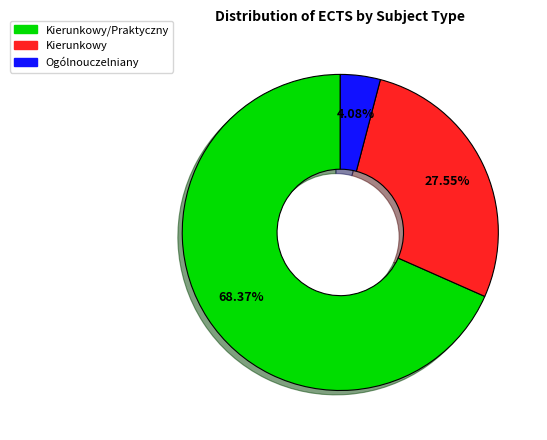

To the nearest percent, what is the average slice percentage?

33%